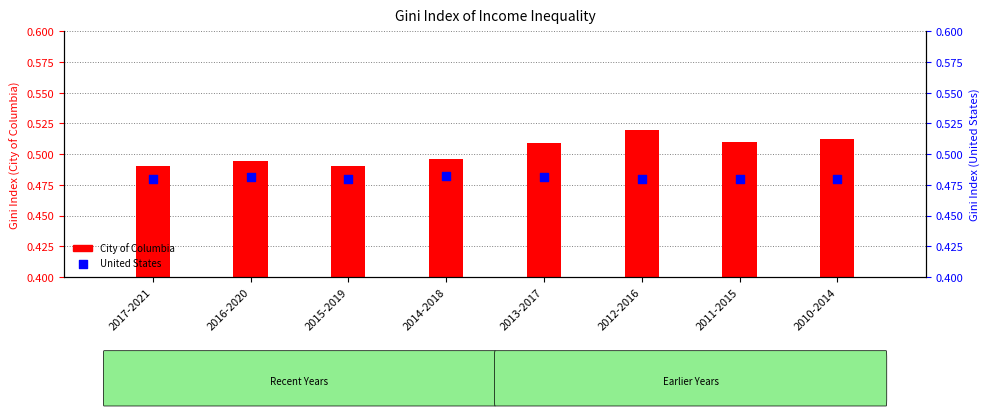

Which series has the largest Y range (max minus min)?

City of Columbia